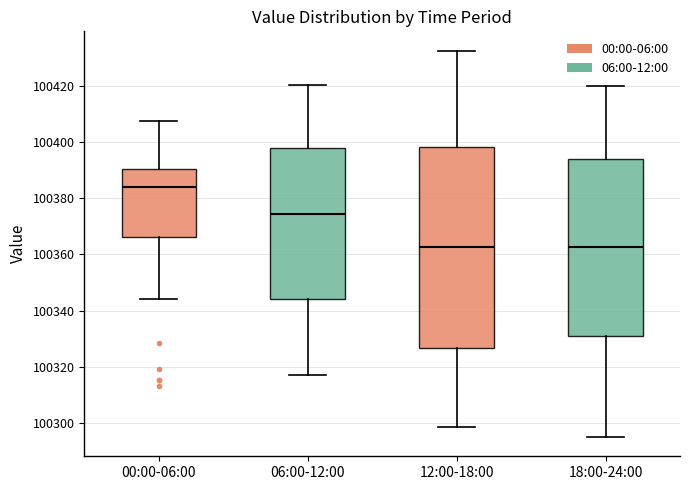

Comparing the boxes themselves (not the whiskers), which one is the tallest?

12:00-18:00